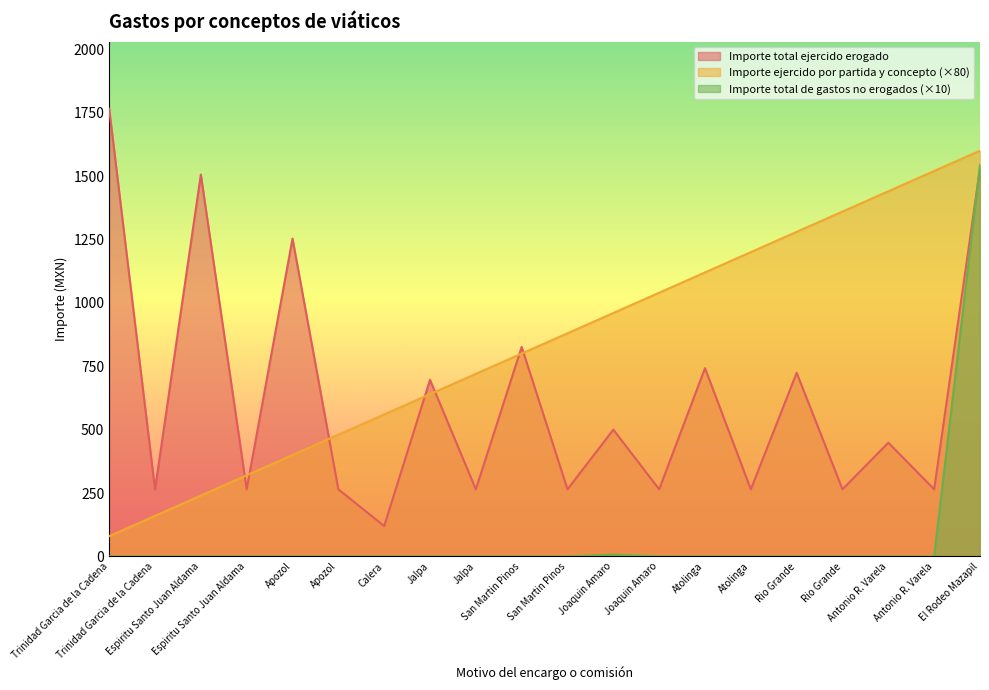

Count the number of data series in this chart.

3